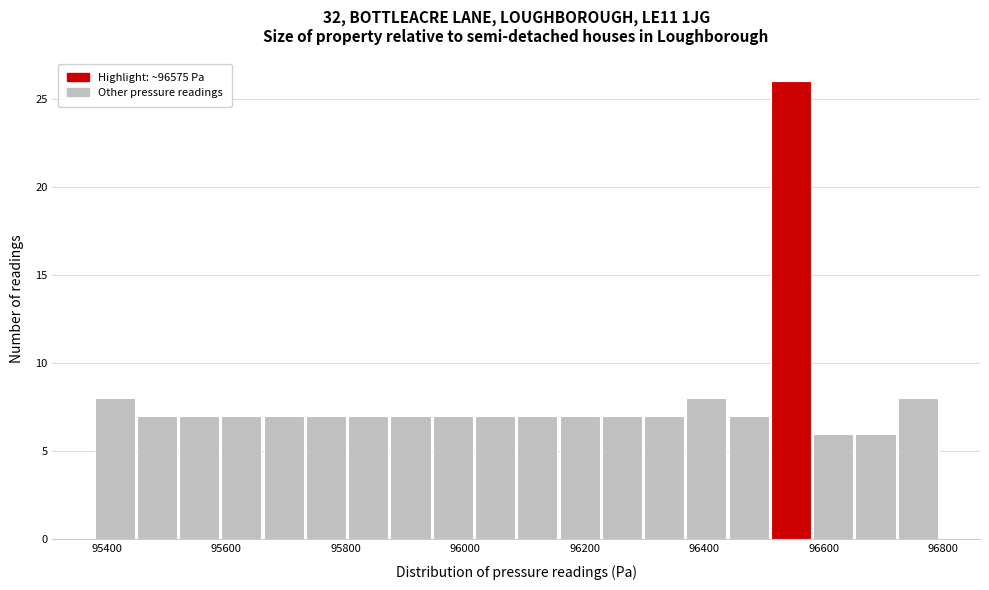

Around what value on the x-axis is the tallest bar? Give the approximate position of its centre, as read against the axis.

96540